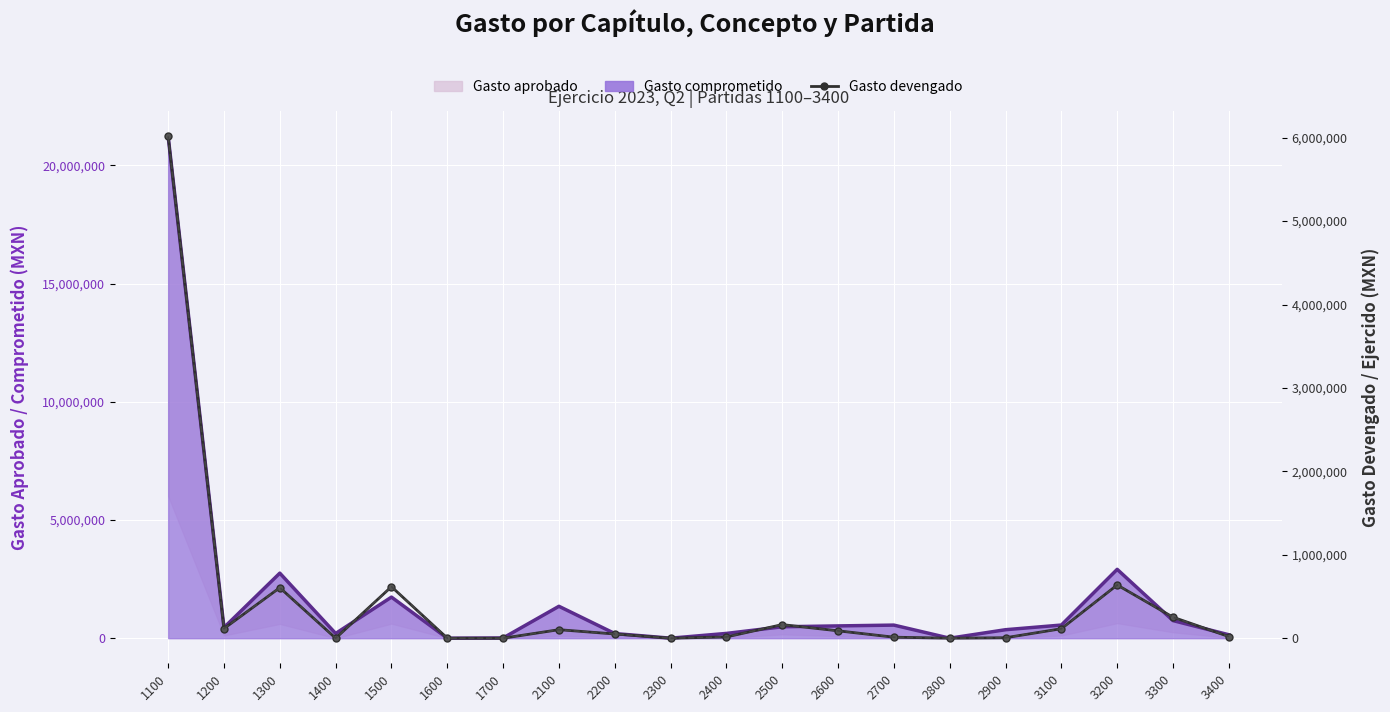

How many categories are shown in the chart?

20